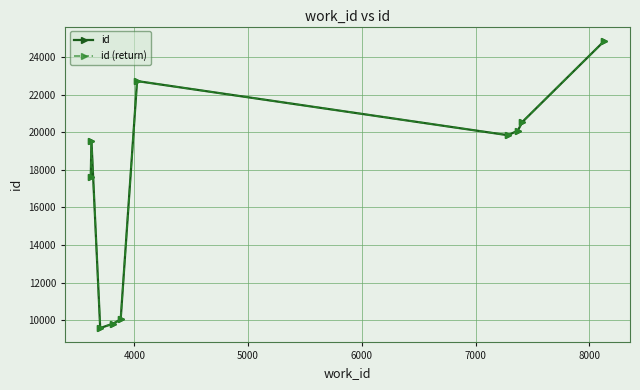

What is the value of the id point at the 9th from the left?

20543